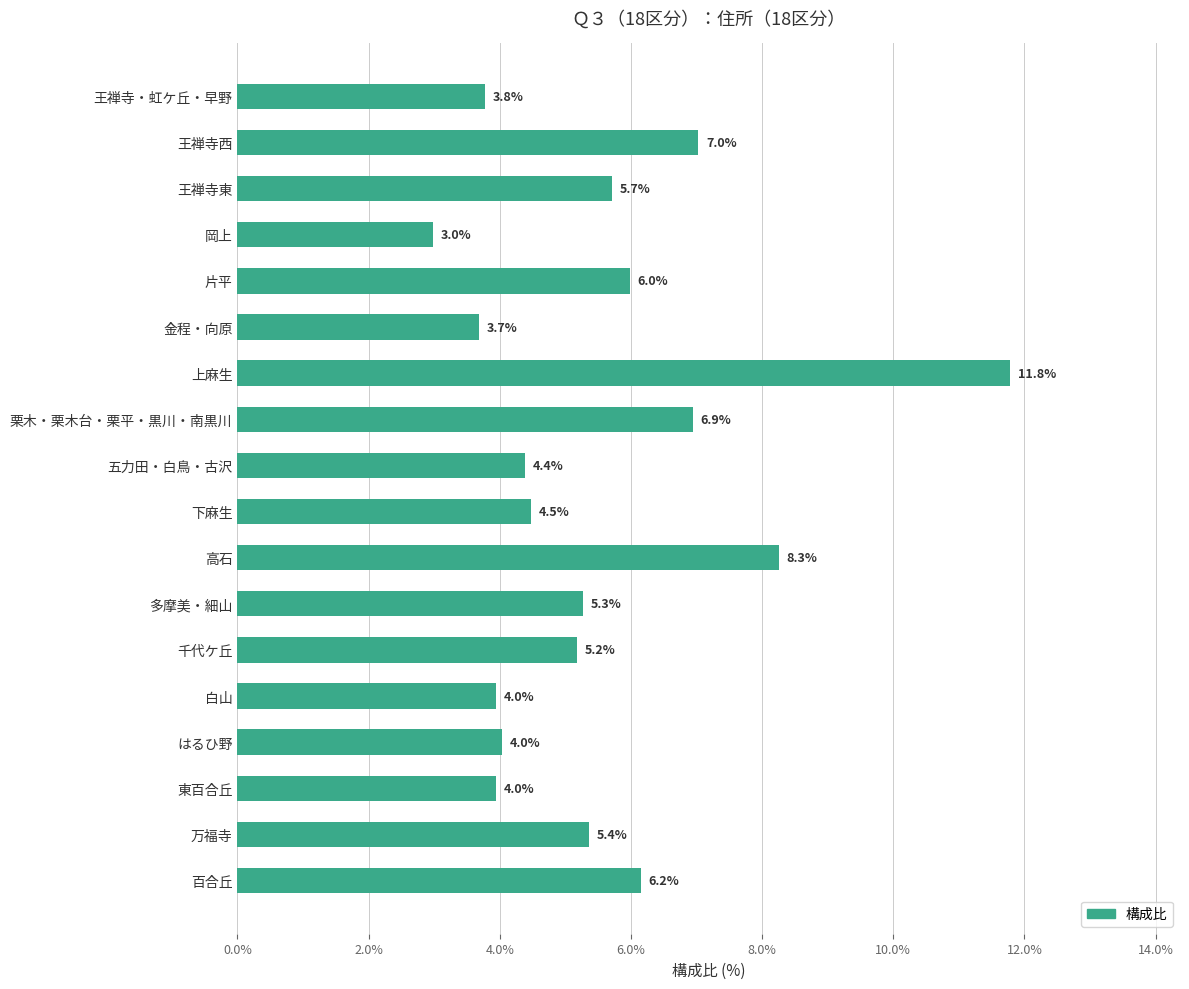

What value does the data have at 上麻生?

11.8